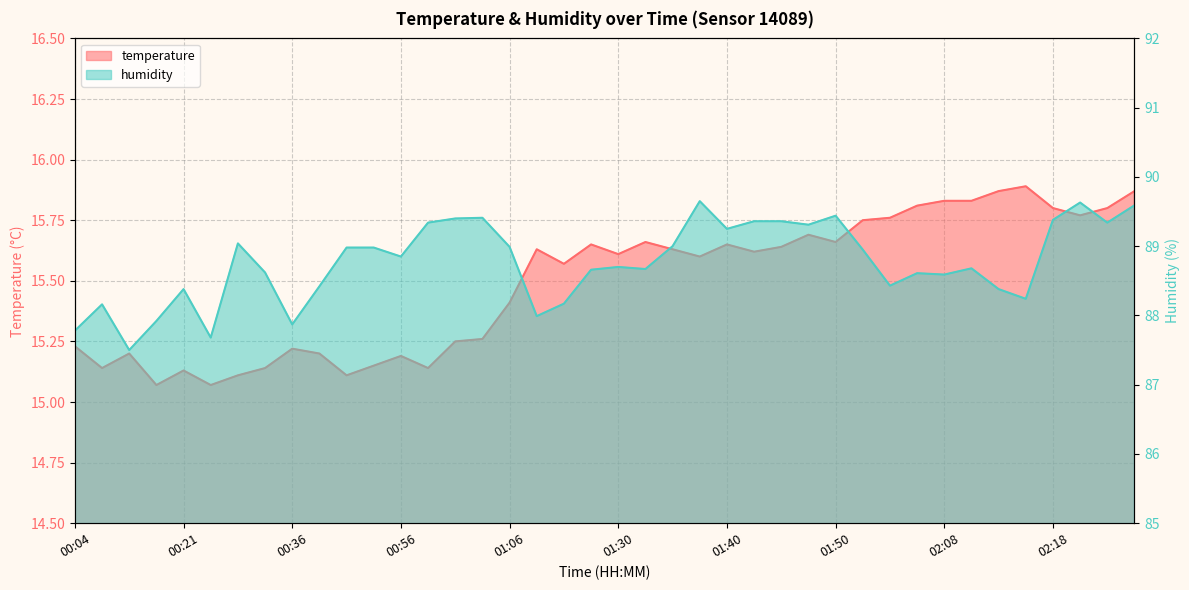

Reading right to left, extract all data points from this chart.

temperature: 15.9	15.8	15.8	15.8	15.9	15.9	15.8	15.8	15.8	15.8	15.8	15.7	15.7	15.6	15.6	15.7	15.6	15.6	15.7	15.6	15.7	15.6	15.6	15.4	15.3	15.2	15.1	15.2	15.2	15.1	15.2	15.2	15.1	15.1	15.1	15.1	15.1	15.2	15.1	15.2
humidity: 89.6	89.3	89.6	89.4	88.2	88.4	88.7	88.6	88.6	88.4	89.0	89.4	89.3	89.4	89.4	89.2	89.7	89.0	88.7	88.7	88.7	88.2	88.0	89.0	89.4	89.4	89.3	88.8	89.0	89.0	88.4	87.9	88.6	89.0	87.7	88.4	87.9	87.5	88.2	87.8